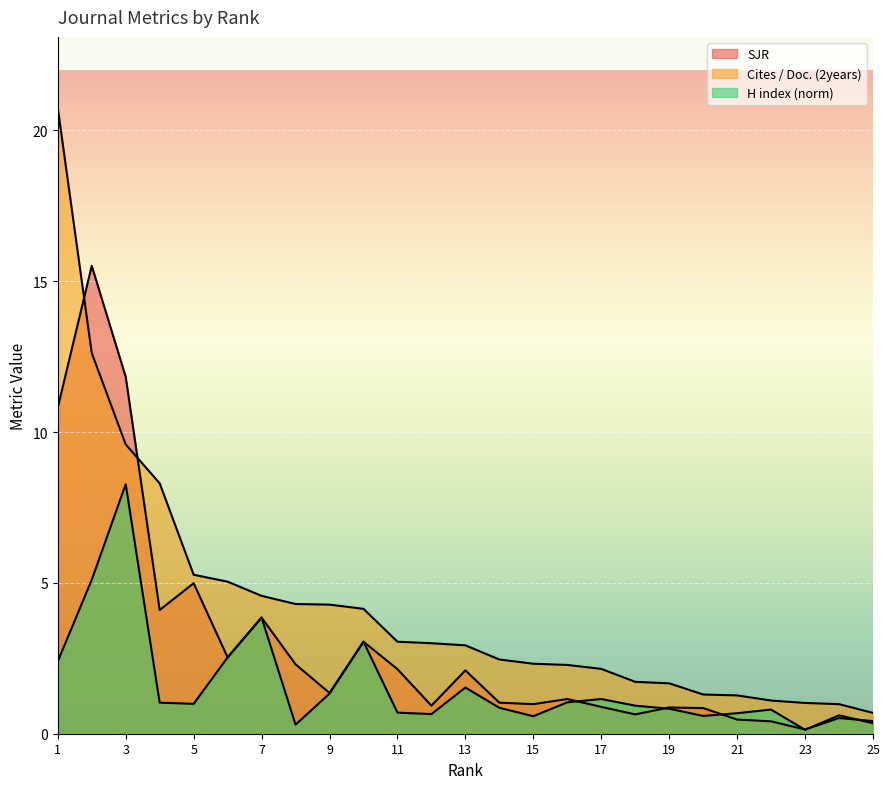

Reading left to right, transcribe all the data shown in this chart.

SJR: 10.8	15.5	11.8	4.1	5.0	2.5	3.9	2.3	1.4	3.0	2.1	0.9	2.1	1.0	1.0	1.1	0.9	0.6	0.9	0.8	0.5	0.4	0.1	0.5	0.4
Cites / Doc. (2years): 20.7	12.6	9.6	8.3	5.3	5.0	4.6	4.3	4.3	4.1	3.0	3.0	2.9	2.5	2.3	2.3	2.1	1.7	1.7	1.3	1.3	1.1	1.0	1.0	0.7
H index (norm): 2.4	5.1	8.3	1.0	1.0	2.5	3.9	0.3	1.3	3.0	0.7	0.7	1.5	0.9	0.6	1.0	1.1	0.9	0.8	0.6	0.7	0.8	0.1	0.6	0.3